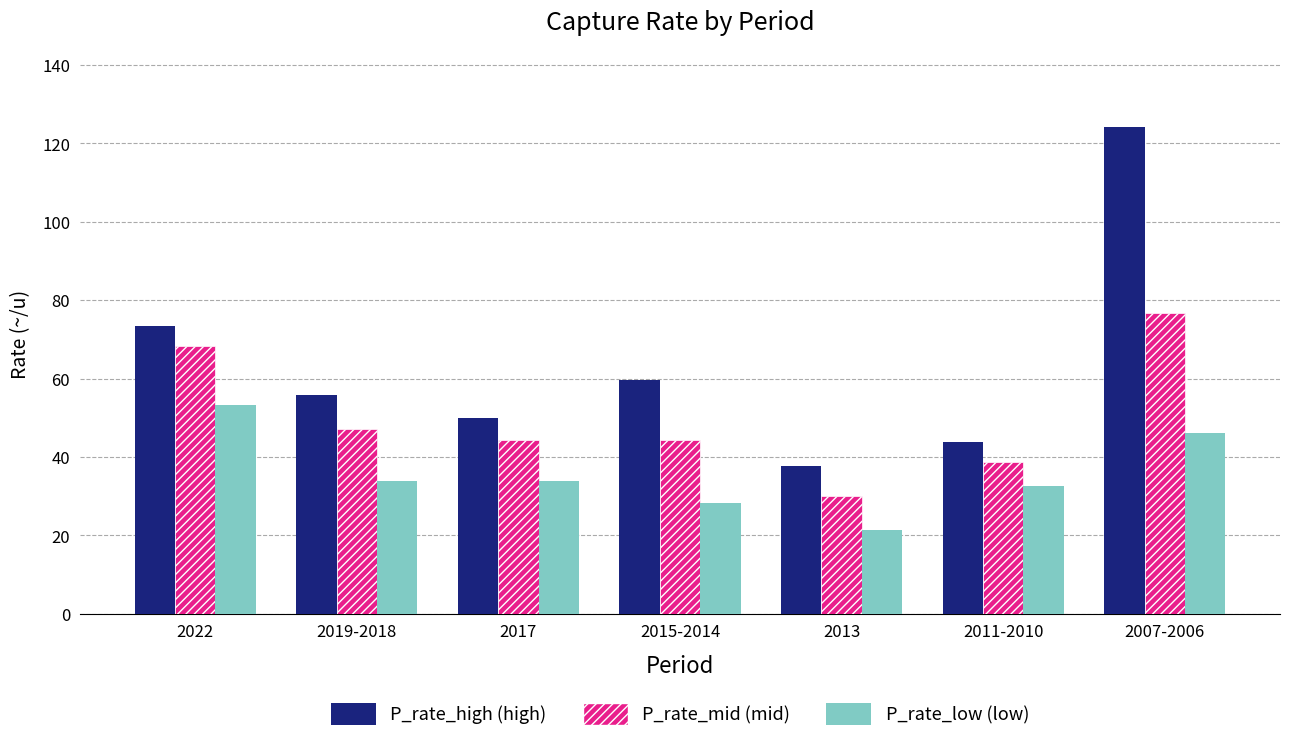

Which category has the lowest value across all series?

2013